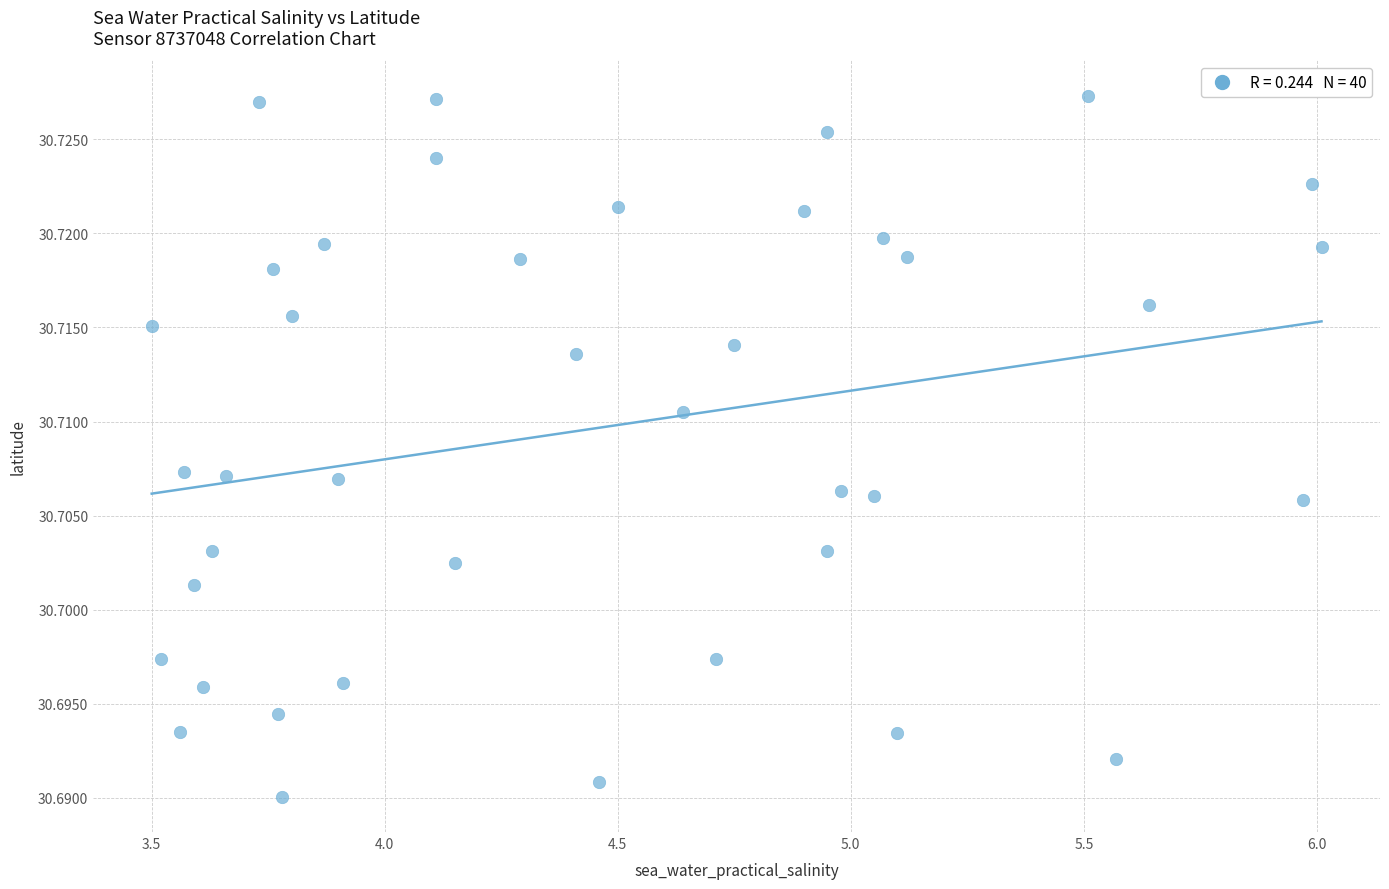

What is the range of X values (max minus min)?

2.5